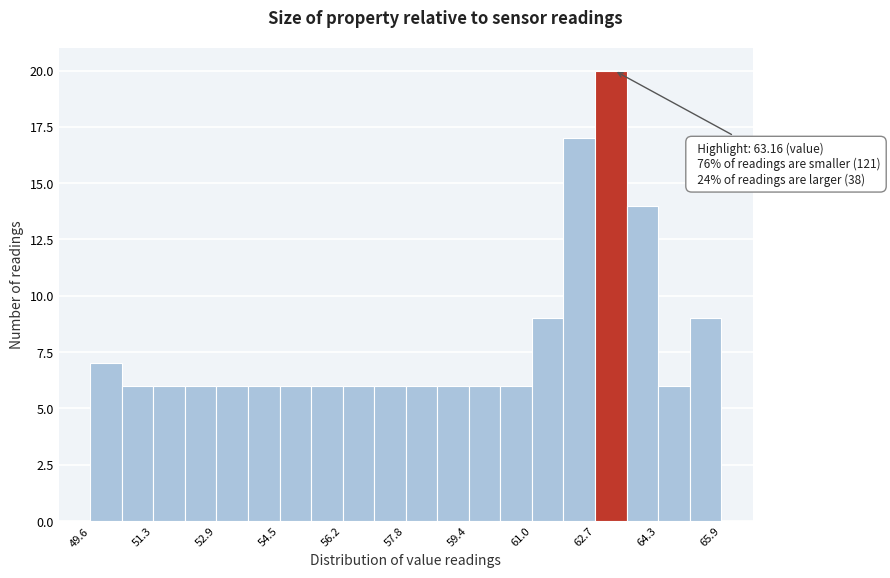

Which range on the x-axis has the tallest bar?

62.6 to 63.4